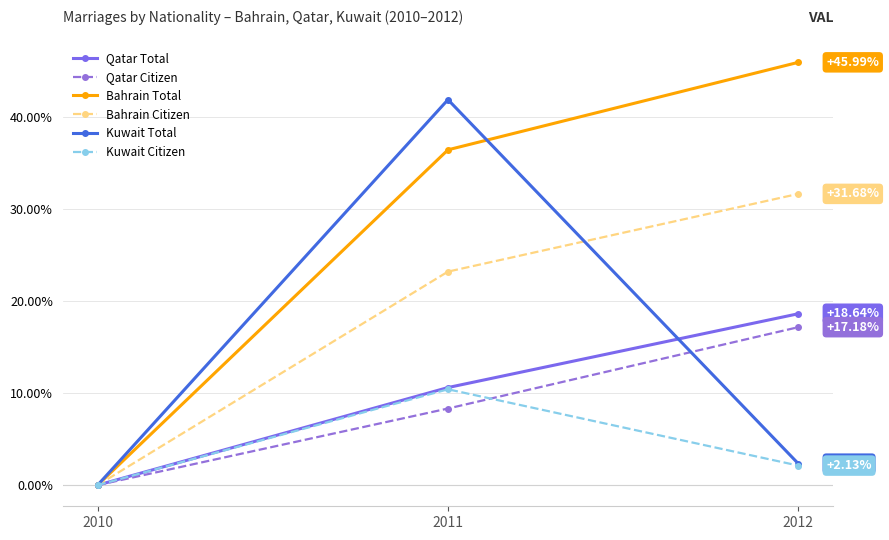

How many data points does each series have?

3